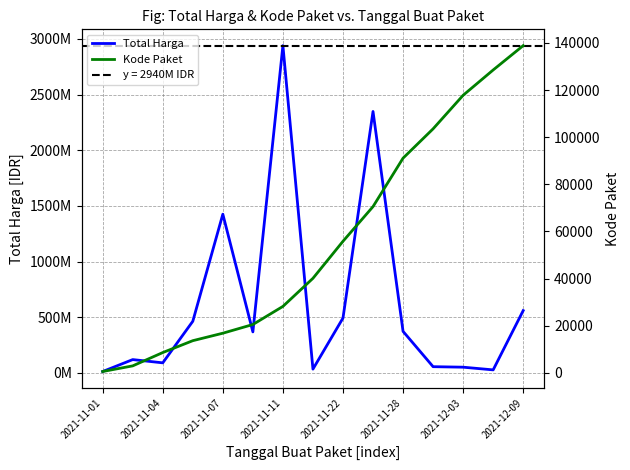

What is the difference between the maximum and second lowest values in the Total Harga series?

2912551240